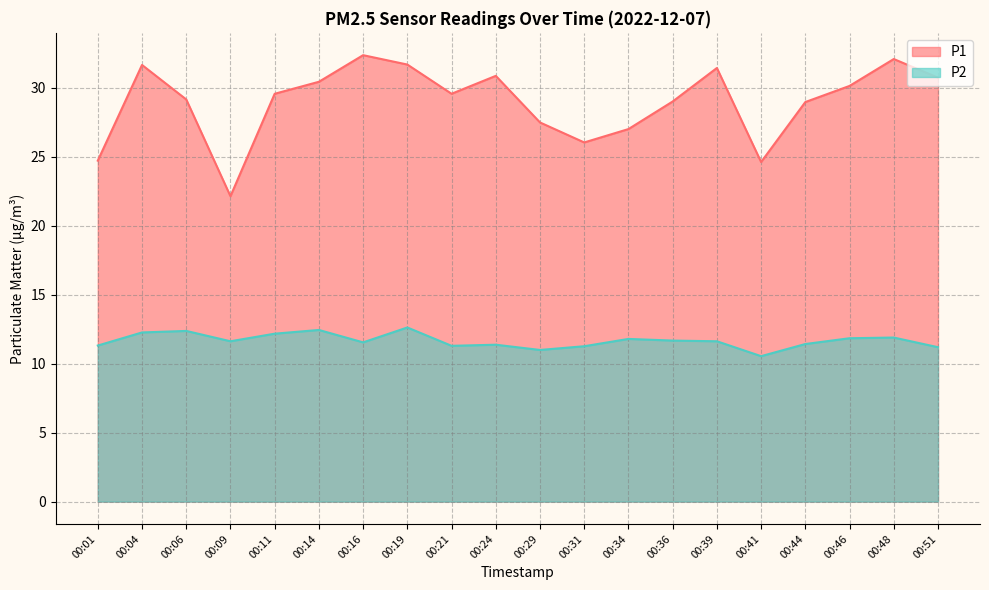

Reading left to right, transcribe all the data shown in this chart.

P1: 00:01=24.7	00:04=31.7	00:06=29.2	00:09=22.1	00:11=29.6	00:14=30.4	00:16=32.4	00:19=31.7	00:21=29.6	00:24=30.9	00:29=27.5	00:31=26.1	00:34=27.0	00:36=29.0	00:39=31.4	00:41=24.6	00:44=29.0	00:46=30.1	00:48=32.1	00:51=30.8
P2: 00:01=11.3	00:04=12.3	00:06=12.4	00:09=11.6	00:11=12.2	00:14=12.4	00:16=11.6	00:19=12.6	00:21=11.3	00:24=11.4	00:29=11.0	00:31=11.3	00:34=11.8	00:36=11.7	00:39=11.6	00:41=10.6	00:44=11.4	00:46=11.8	00:48=11.9	00:51=11.2